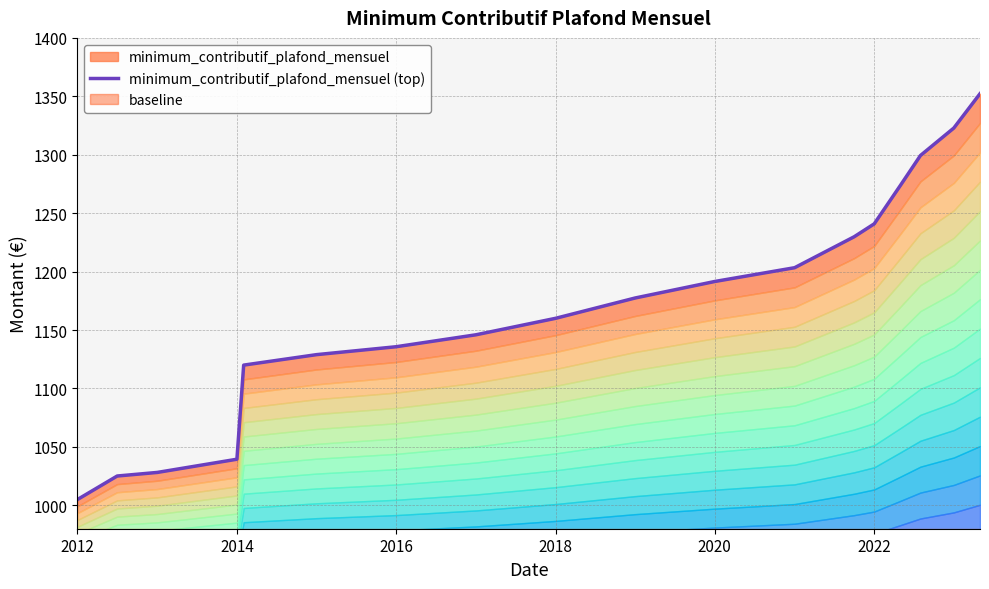

Reading left to right, transcribe all the data shown in this chart.

1005.0	1025.1	1028.2	1039.5	1120.0	1129.0	1135.7	1146.0	1160.0	1177.4	1191.6	1203.3	1229.8	1240.9	1273.8	1299.4	1322.9	1352.2